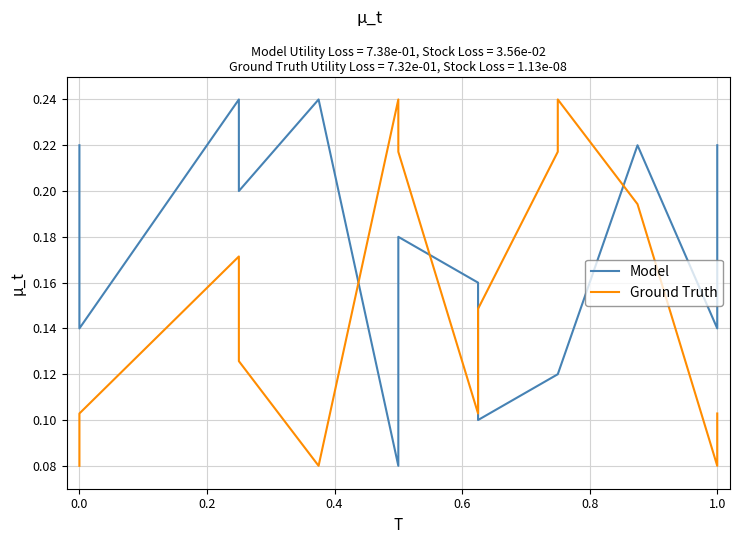

What is the average value of the Model series?

0.2